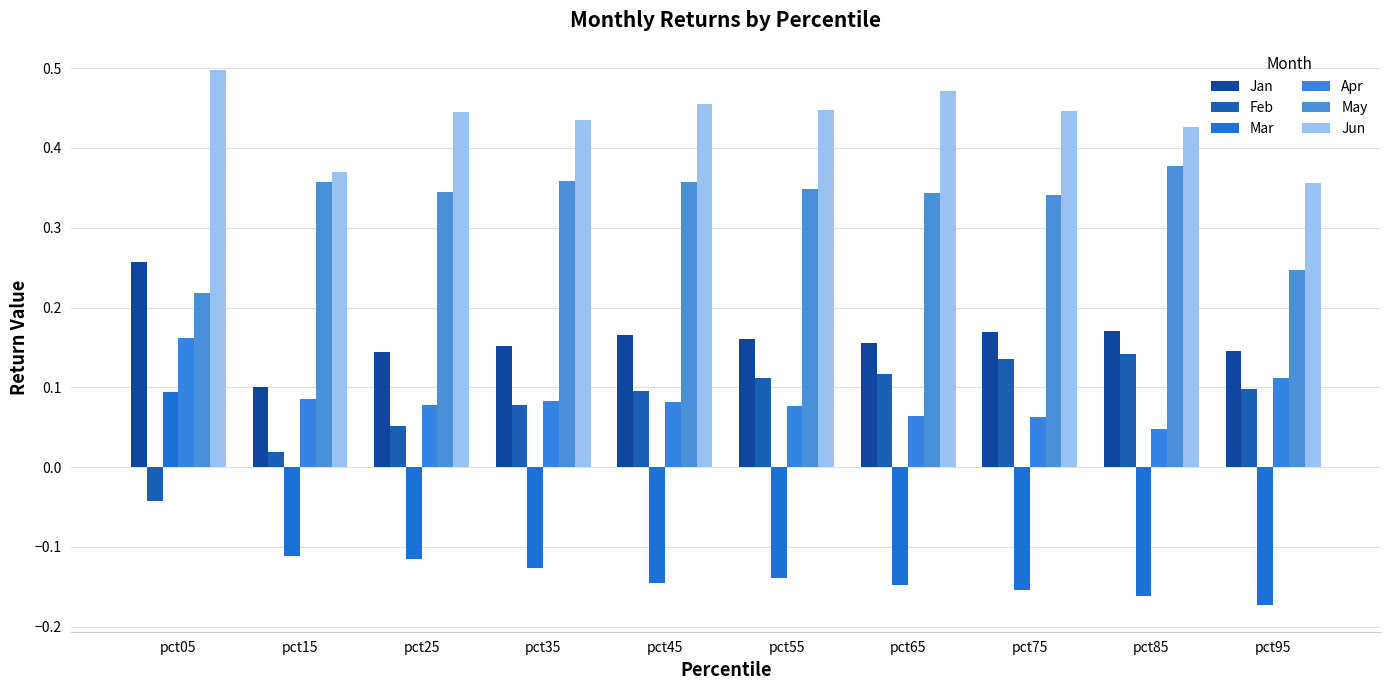

What are all the series names shown in the legend?

Jan, Feb, Mar, Apr, May, Jun